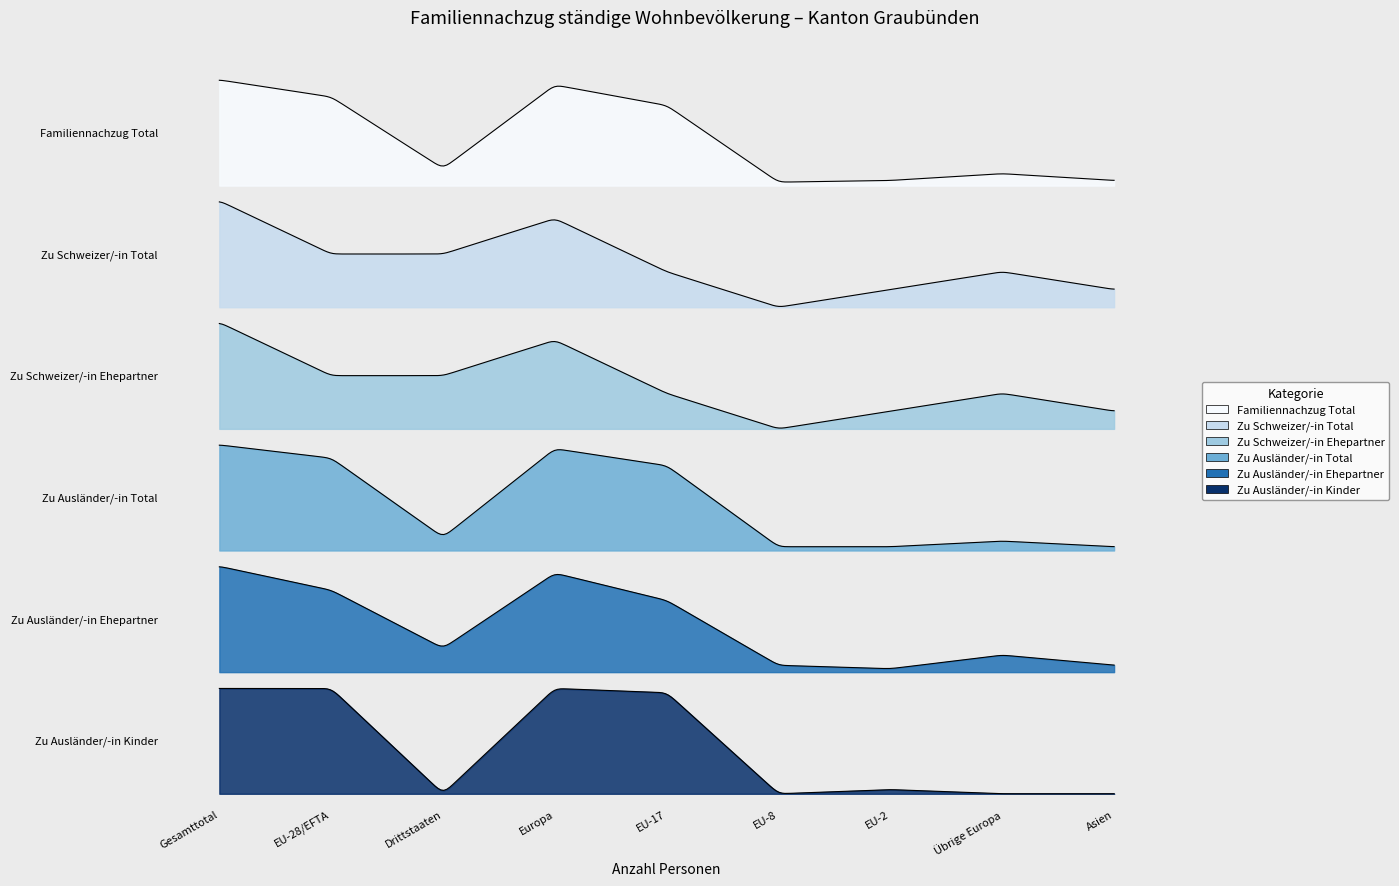

In Zu Schweizer/-in Ehepartner, how many points are lower than both neighbors (excluding endpoints)?

1